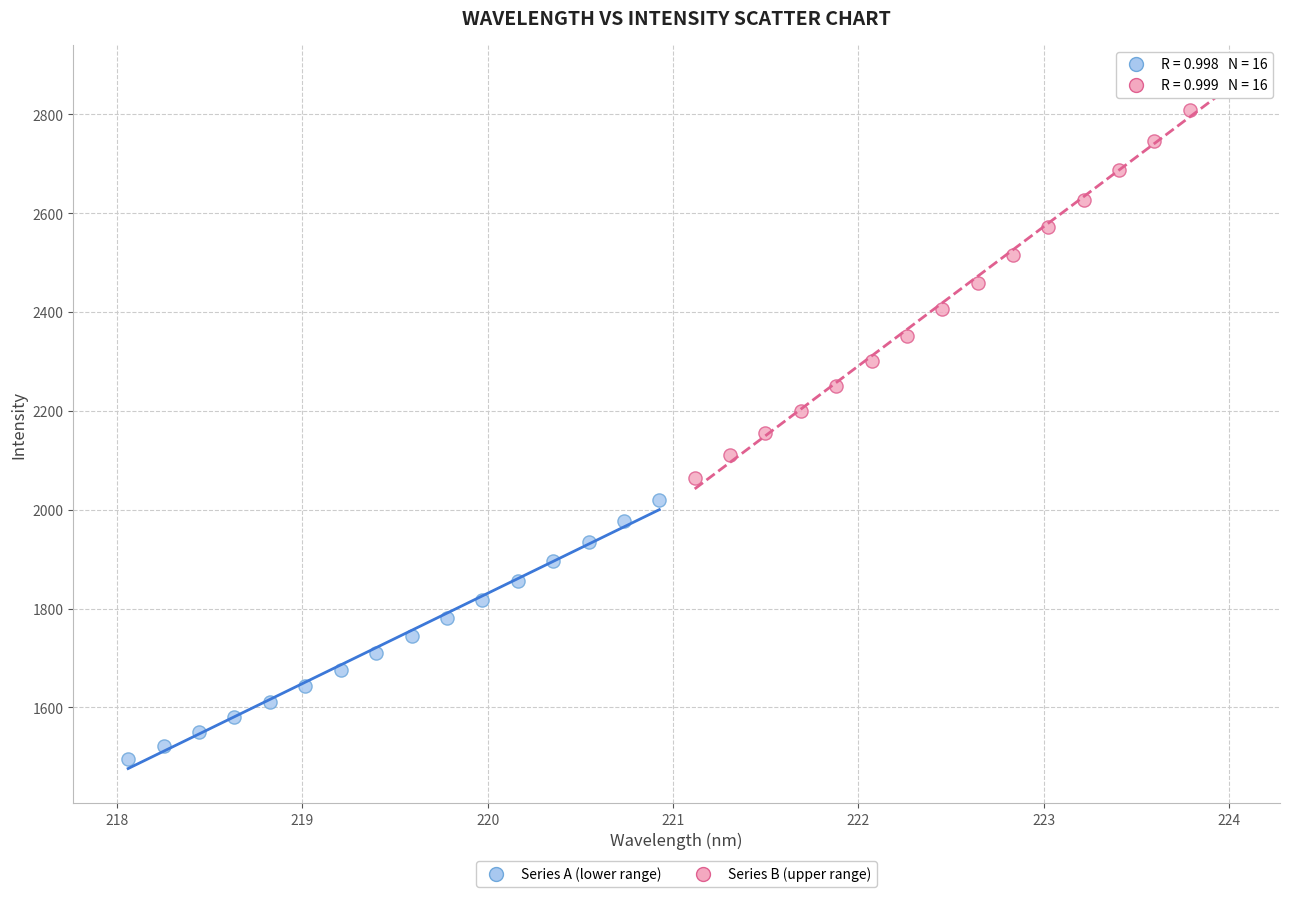

Which series contains the highest Y value?

Series B (upper range)